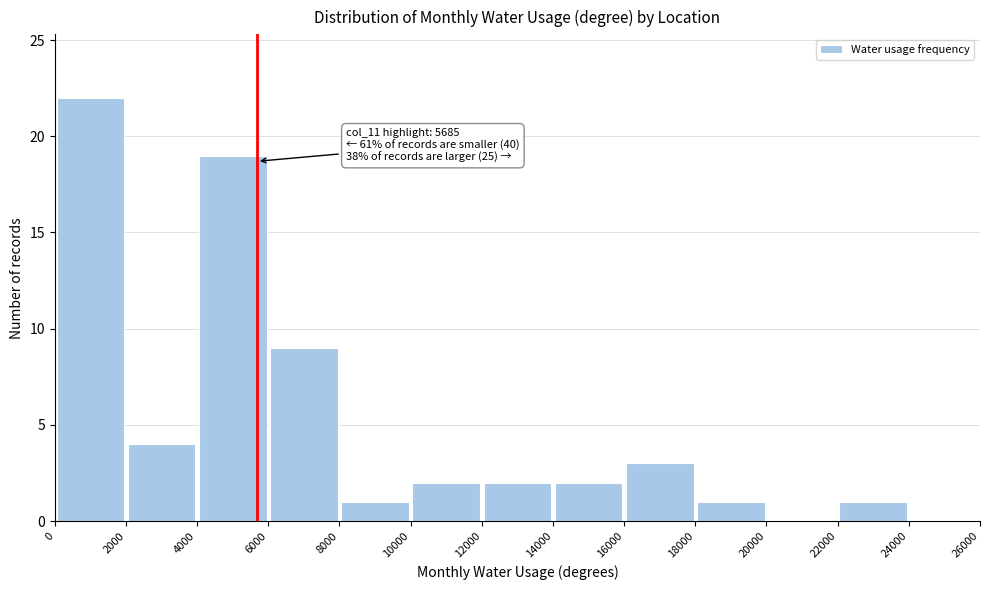

Over which range of the x-axis is the bar tallest?

0 to 2000